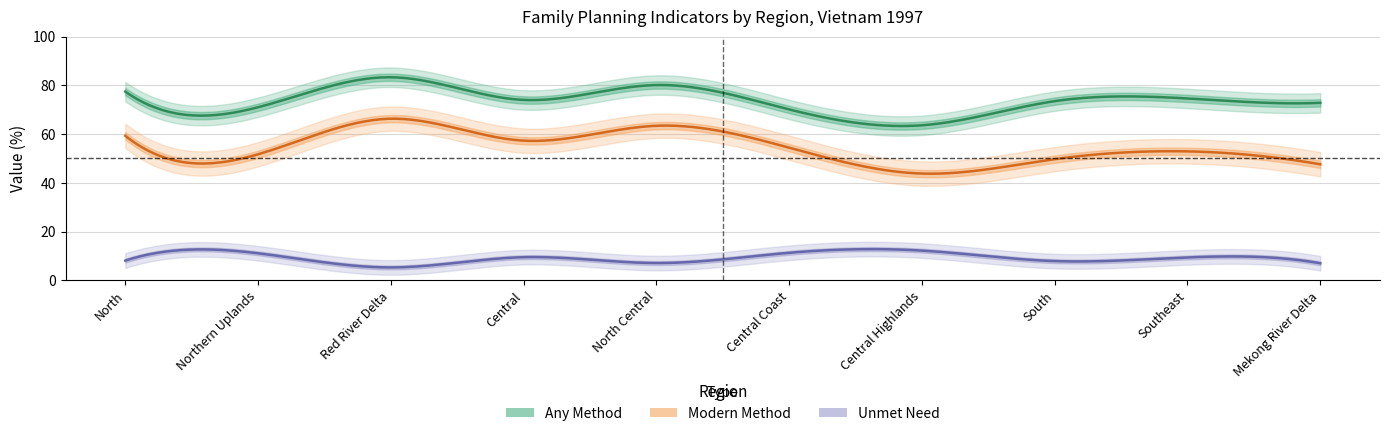

Reading left to right, extract all data points from this chart.

Any Method: 77.4	71.0	83.3	74.0	80.1	70.1	63.6	73.5	74.6	72.8
Modern Method: 59.3	51.7	66.3	57.3	63.4	54.4	43.8	49.7	52.9	47.6
Unmet Need: 8.1	11.1	5.3	9.5	7.1	11.3	12.2	7.9	9.4	7.0